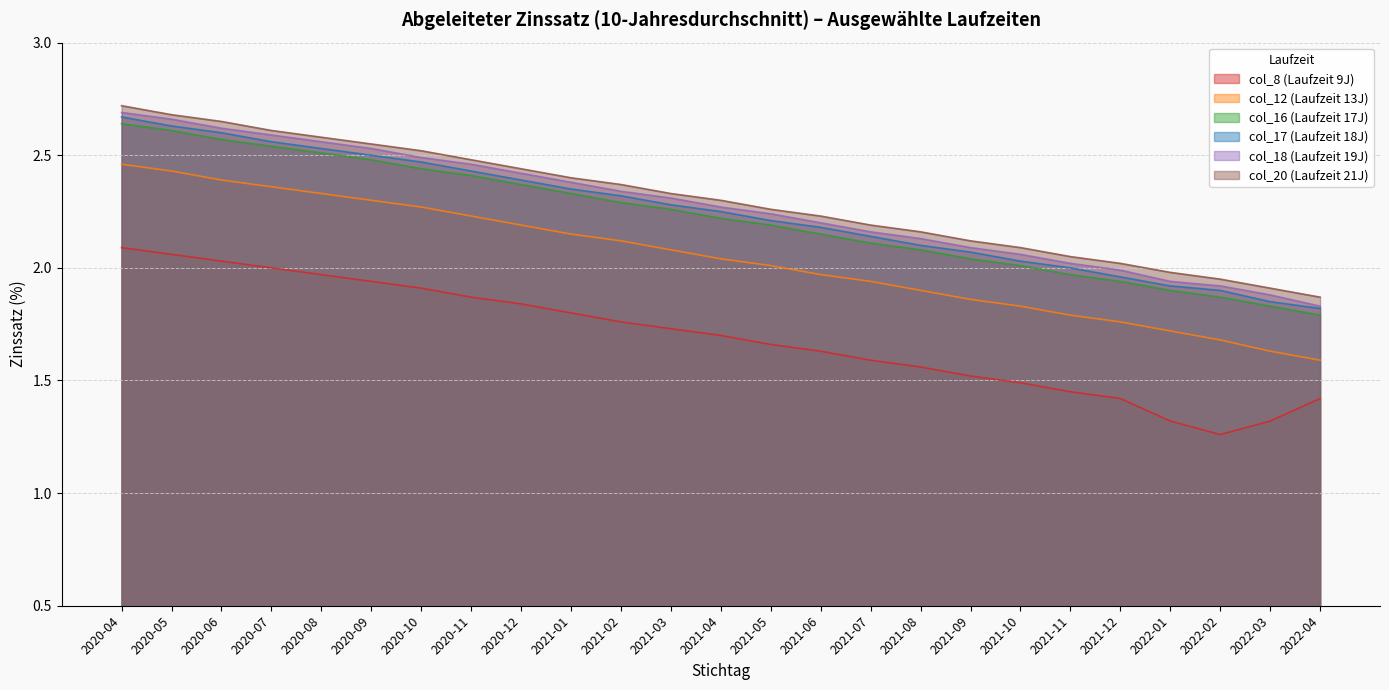

At which label is col_18 (Laufzeit 19J) closest to 2?

2021-12